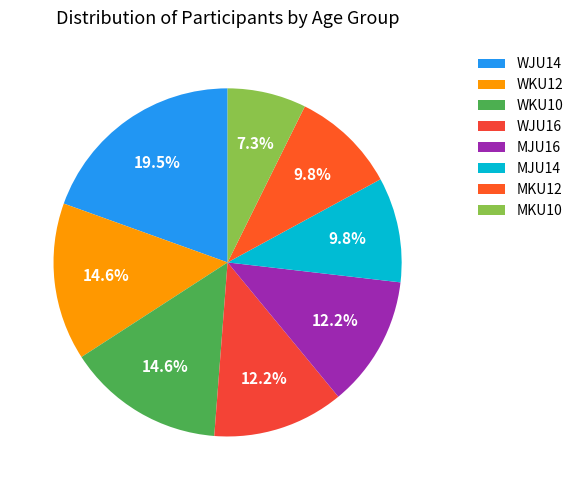

Does MKU10 represent more than half of the total?

No